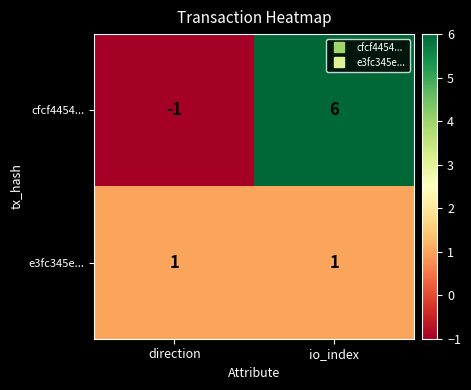

At which label does cfcf4454... reach its minimum?

direction